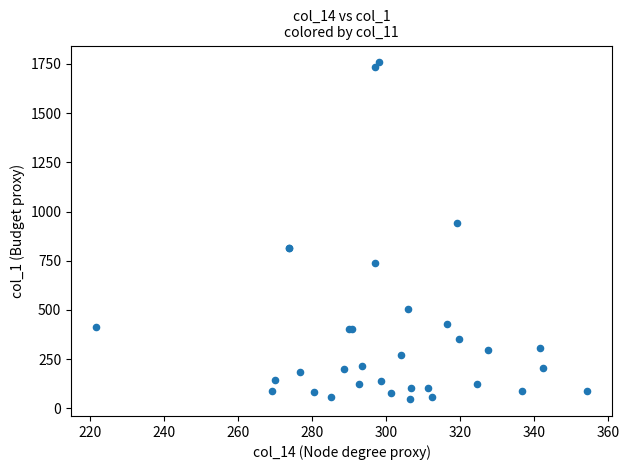

What Y value in the scatter plot is closest to 902?

941